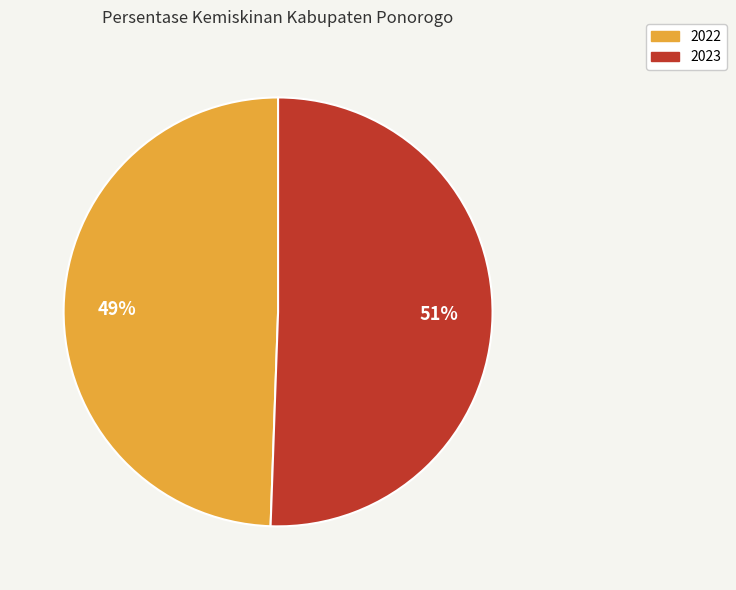

Is the sum of 2023 and 2022 greater than half?

Yes